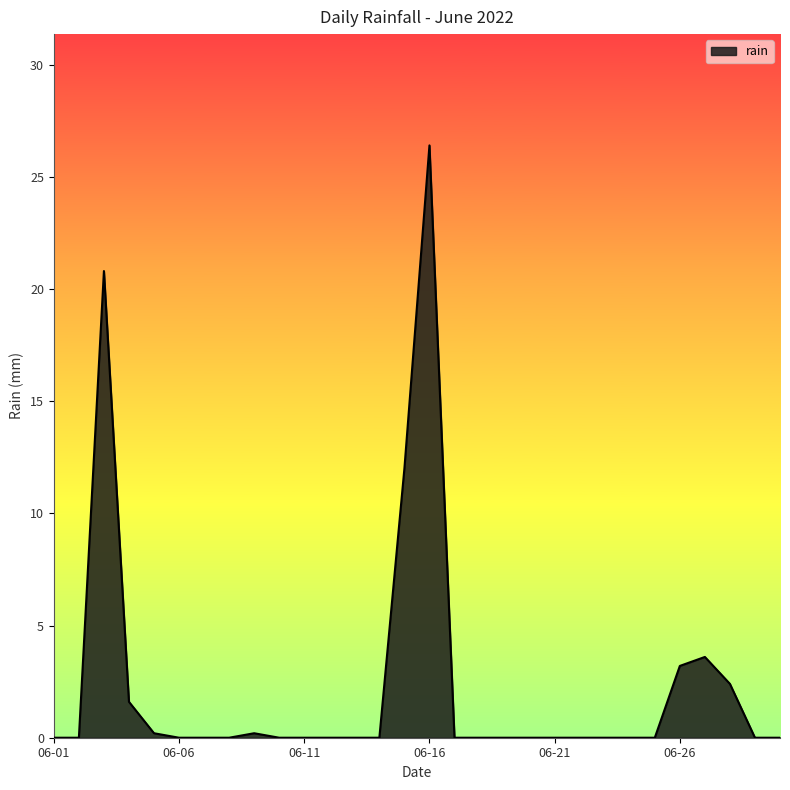

True or false: the data has more than 1 interior local peaks.

True